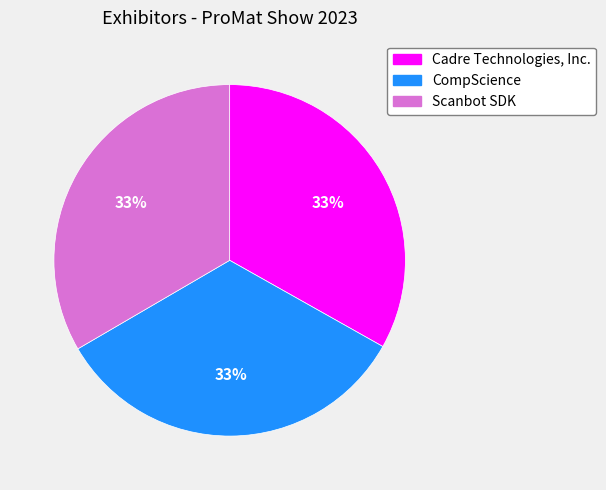

Does any single category account for the majority?

No